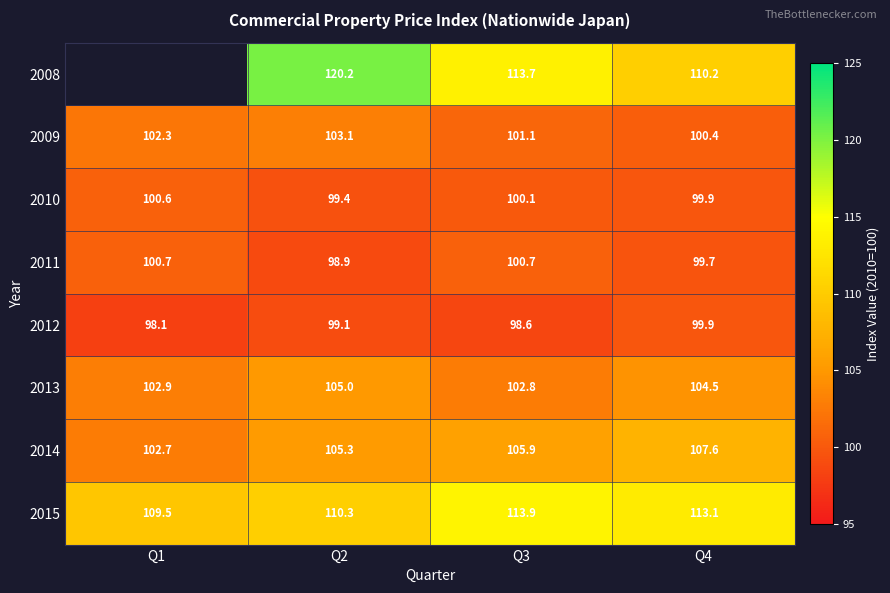

What is the average value of the 2009 series?

101.7